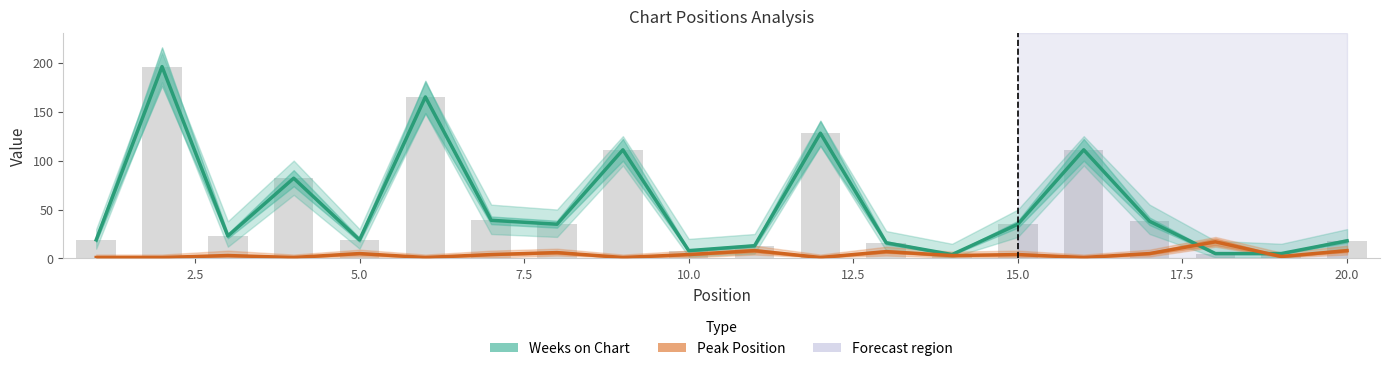

What is the minimum value shown in the chart?

1